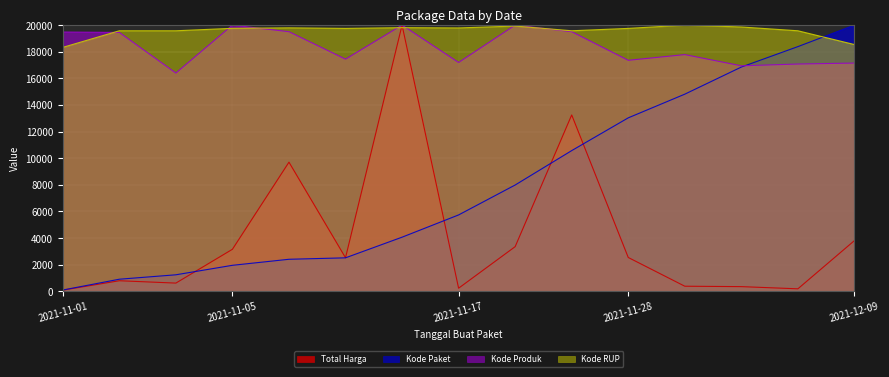

Is the value of Total Harga at 2021-11-07 greater than the value of Kode RUP at 2021-11-24?

No